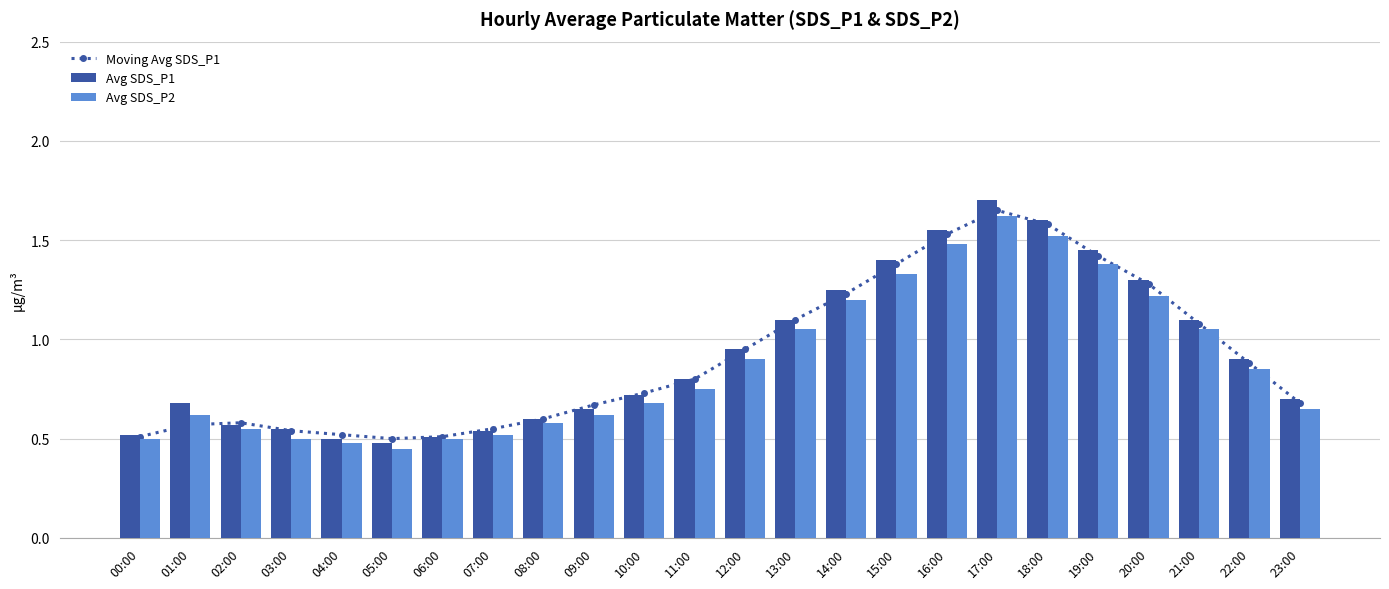

Reading right to left, list all the values displayed in this chart.

Moving Avg SDS_P1: 23:00=0.7	22:00=0.9	21:00=1.1	20:00=1.3	19:00=1.4	18:00=1.6	17:00=1.6	16:00=1.5	15:00=1.4	14:00=1.2	13:00=1.1	12:00=0.9	11:00=0.8	10:00=0.7	09:00=0.7	08:00=0.6	07:00=0.6	06:00=0.5	05:00=0.5	04:00=0.5	03:00=0.5	02:00=0.6	01:00=0.6	00:00=0.5
Avg SDS_P1: 23:00=0.7	22:00=0.9	21:00=1.1	20:00=1.3	19:00=1.4	18:00=1.6	17:00=1.7	16:00=1.6	15:00=1.4	14:00=1.2	13:00=1.1	12:00=0.9	11:00=0.8	10:00=0.7	09:00=0.7	08:00=0.6	07:00=0.5	06:00=0.5	05:00=0.5	04:00=0.5	03:00=0.6	02:00=0.6	01:00=0.7	00:00=0.5
Avg SDS_P2: 23:00=0.7	22:00=0.8	21:00=1.1	20:00=1.2	19:00=1.4	18:00=1.5	17:00=1.6	16:00=1.5	15:00=1.3	14:00=1.2	13:00=1.1	12:00=0.9	11:00=0.8	10:00=0.7	09:00=0.6	08:00=0.6	07:00=0.5	06:00=0.5	05:00=0.5	04:00=0.5	03:00=0.5	02:00=0.6	01:00=0.6	00:00=0.5